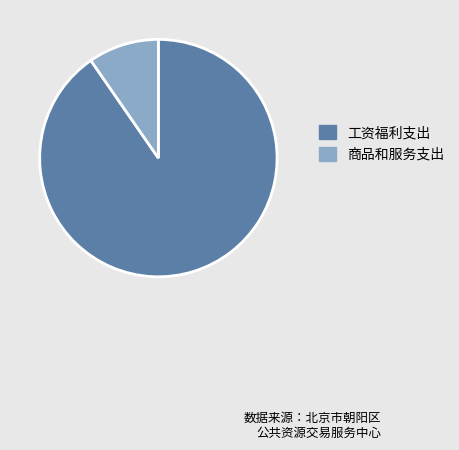

Do 商品和服务支出 and 工资福利支出 together represent more than half of the pie?

Yes